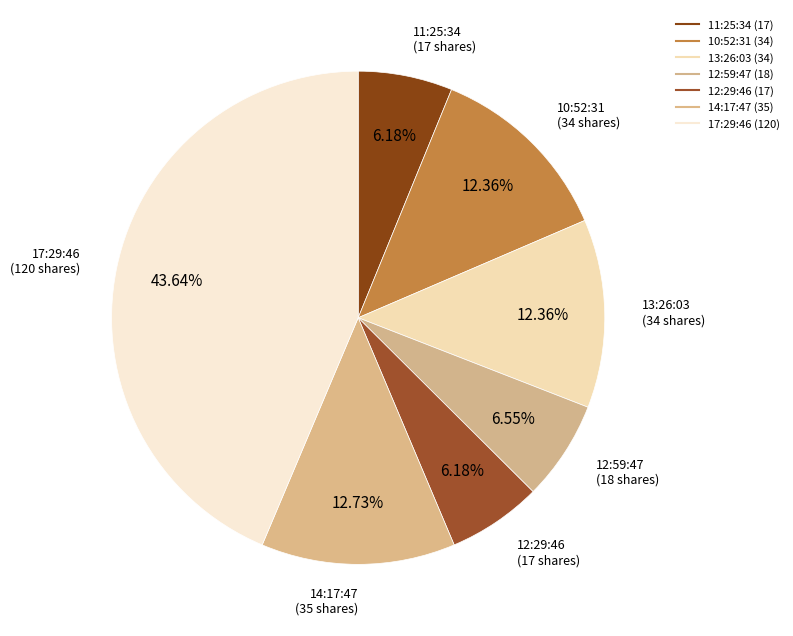

How many slices are in this pie chart?

7